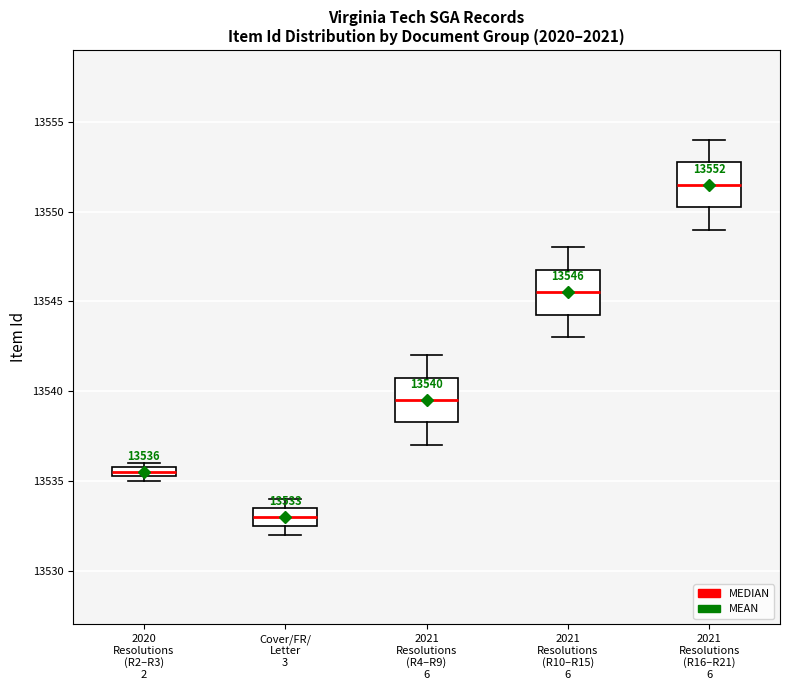

Which box has the lowest median line?

Cover/FR/ Letter 3